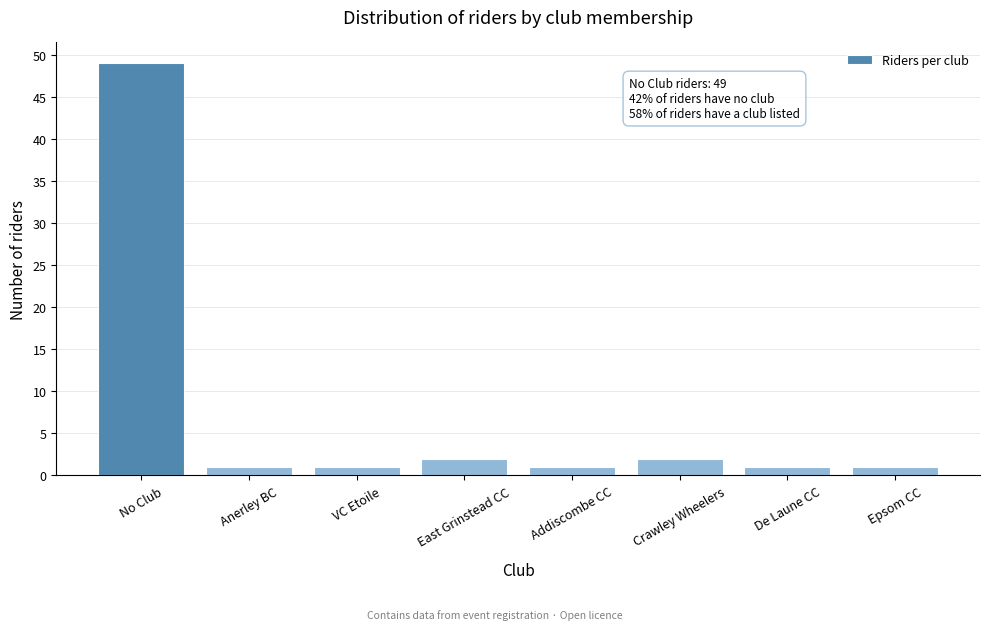

Reading left to right, transcribe all the data shown in this chart.

49	1	1	2	1	2	1	1